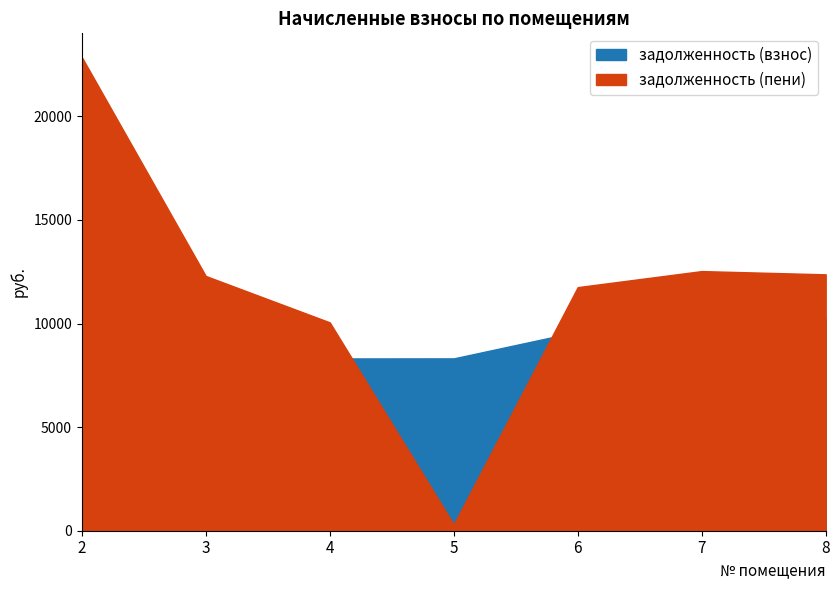

Where is the first local maximum for задолженность (пени)?

7